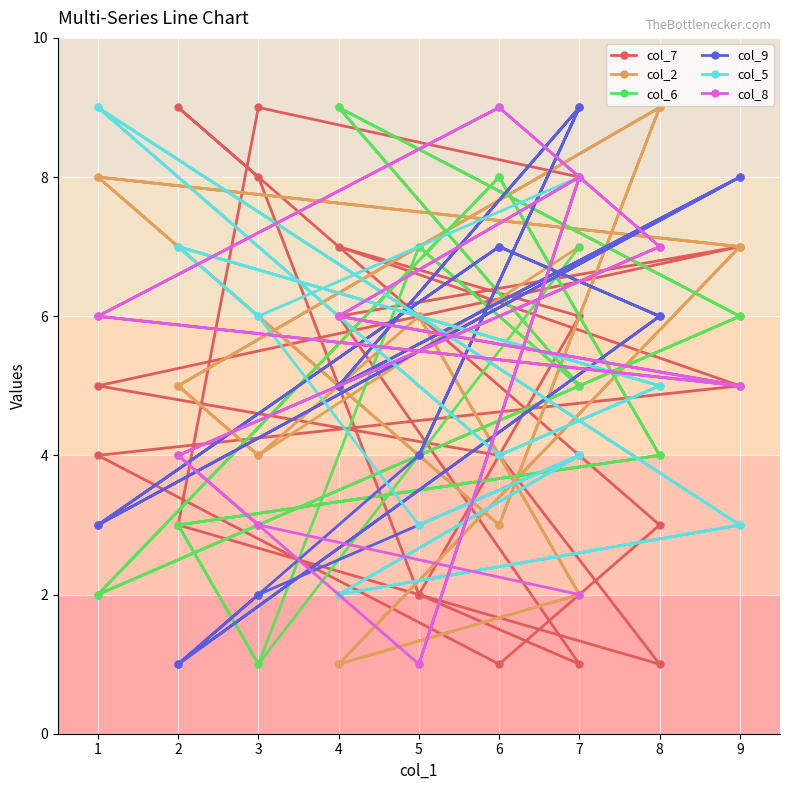

What is the average value of the col_7 series?

5